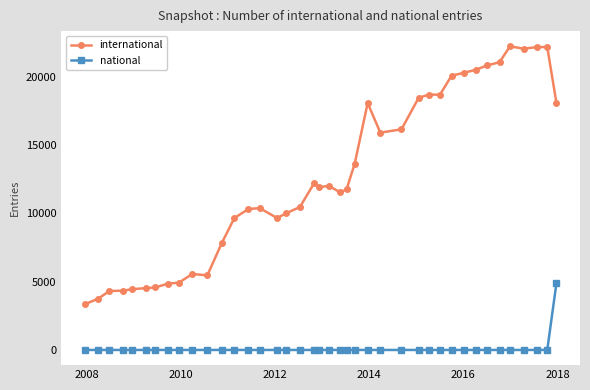

List the series in order of their peak value, highest first.

international, national